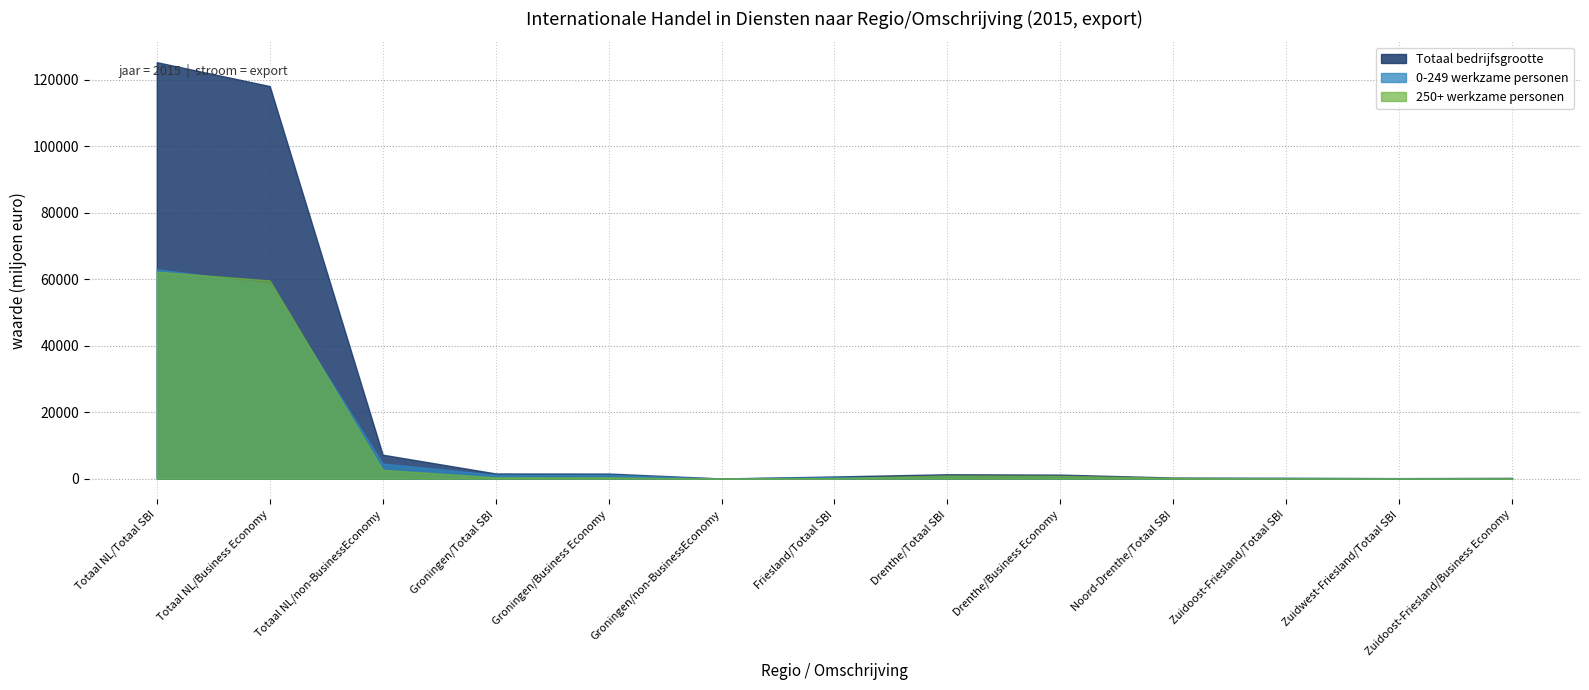

Is it true that Totaal bedrijfsgrootte equals 688 at Groningen/Business Economy?

False